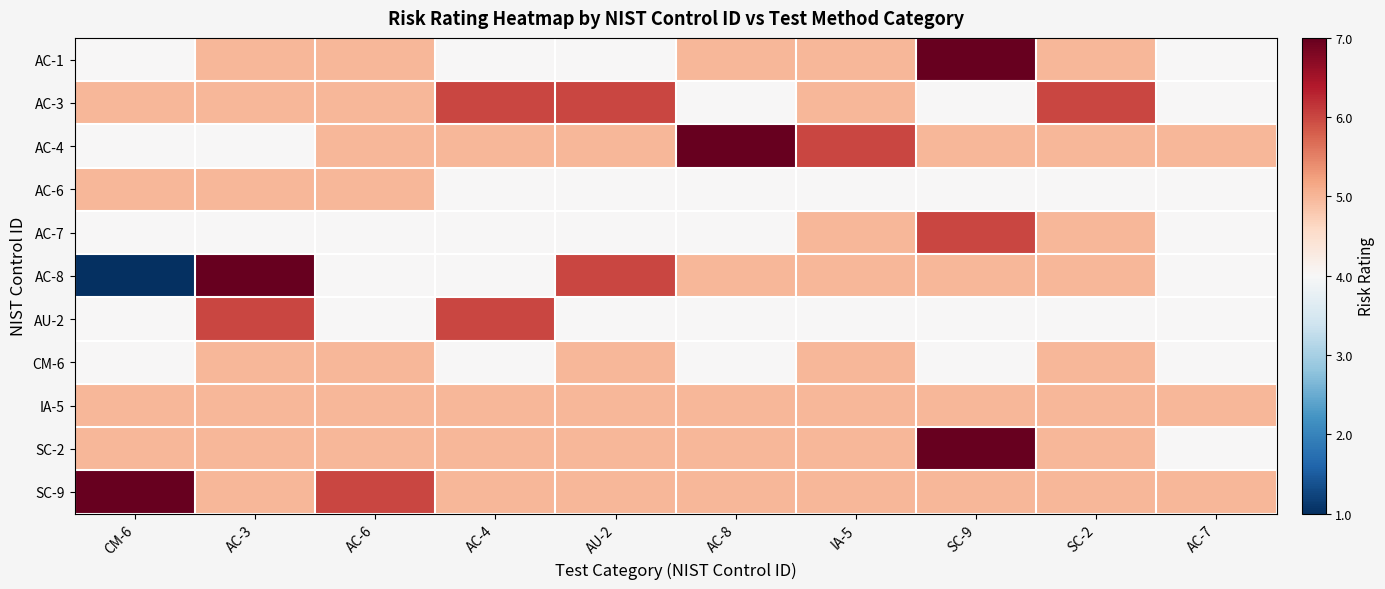

What is the spread (max minus min) of values at AC-4?

2